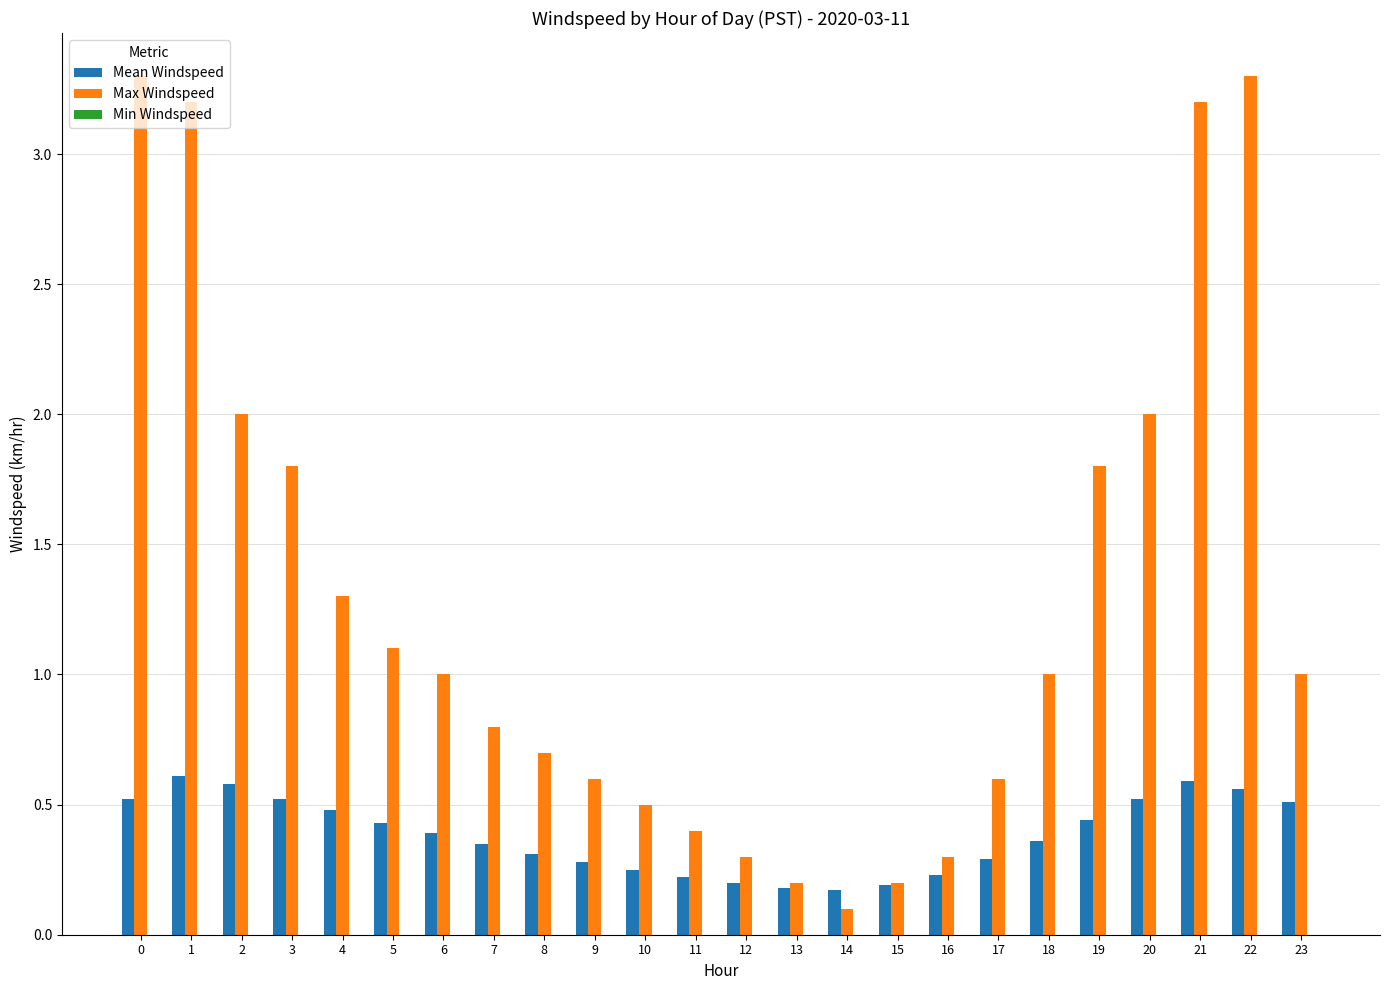

Which series has the widest spread of values?

Max Windspeed